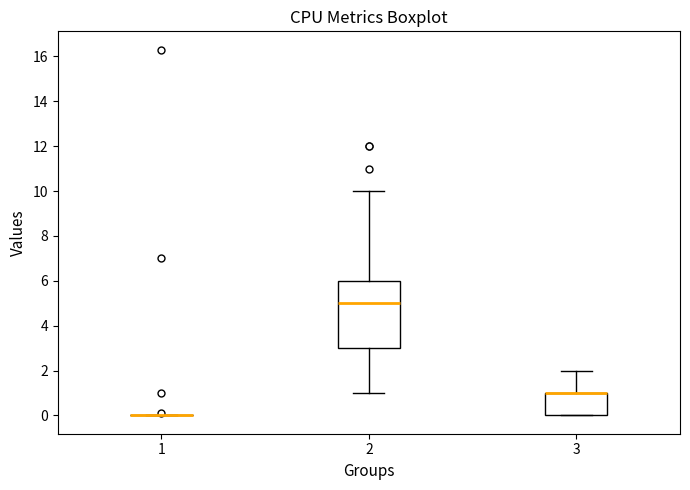

Where does the upper whisker of the box at x = 3 end on the y-axis? The values are not printed on the chart, so give them approximately, as read against the axis.

2